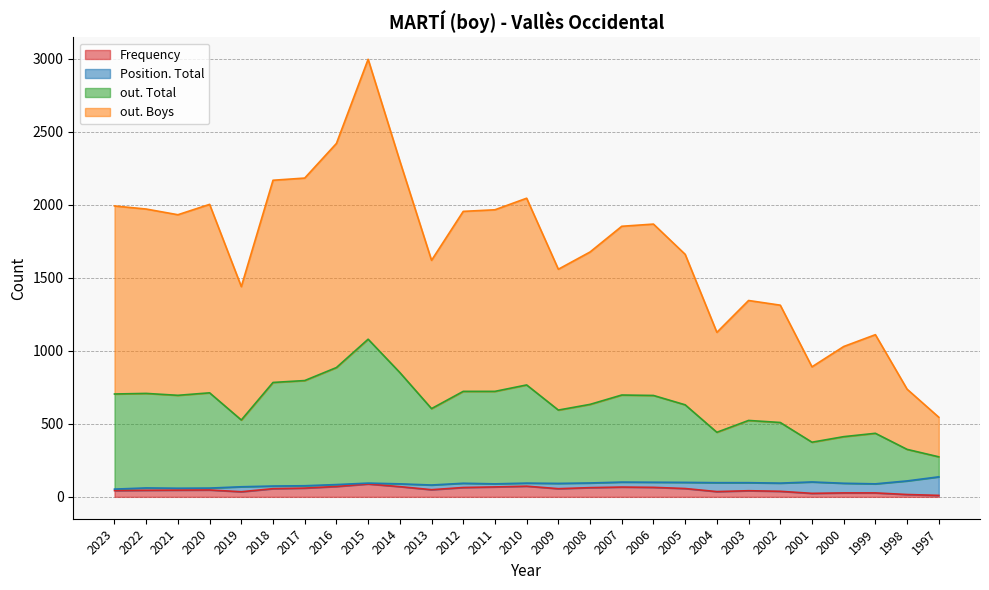

At which category is the sum across all series the highest?

2015